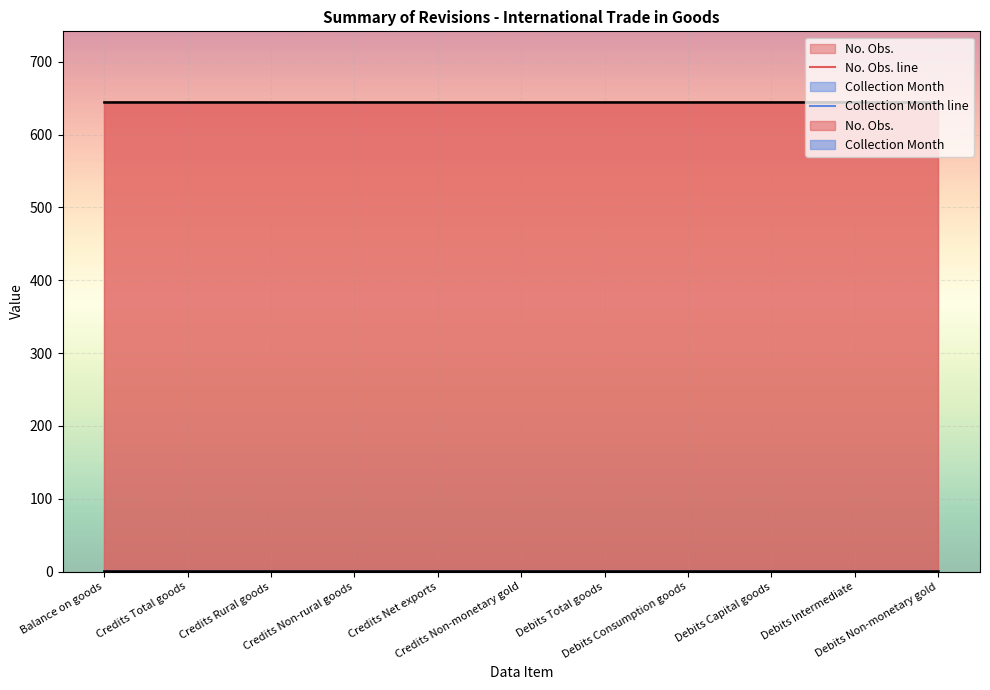

What is the greatest value displayed?

645